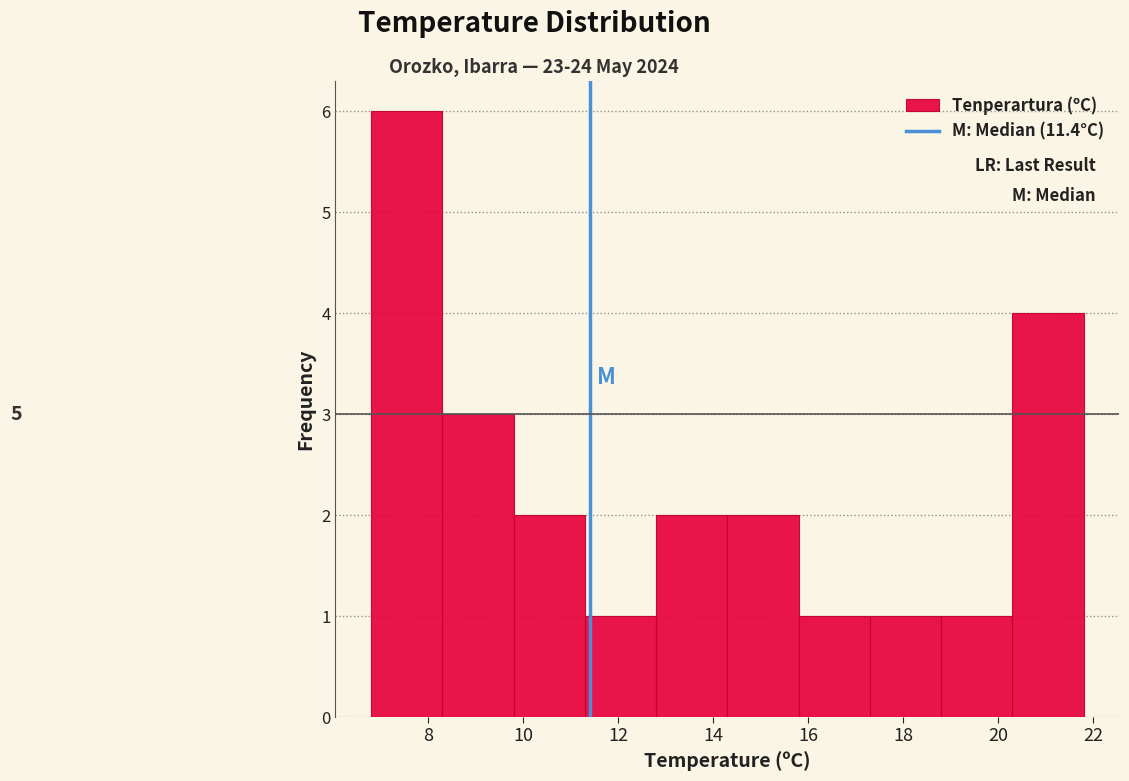

Which range on the x-axis has the tallest bar?

6.8 to 8.3